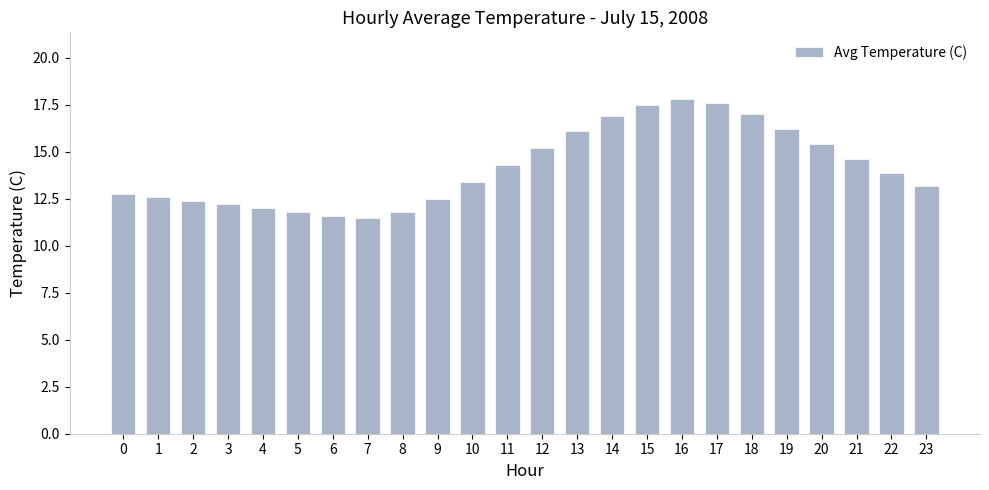

How many data points does each series have?

24